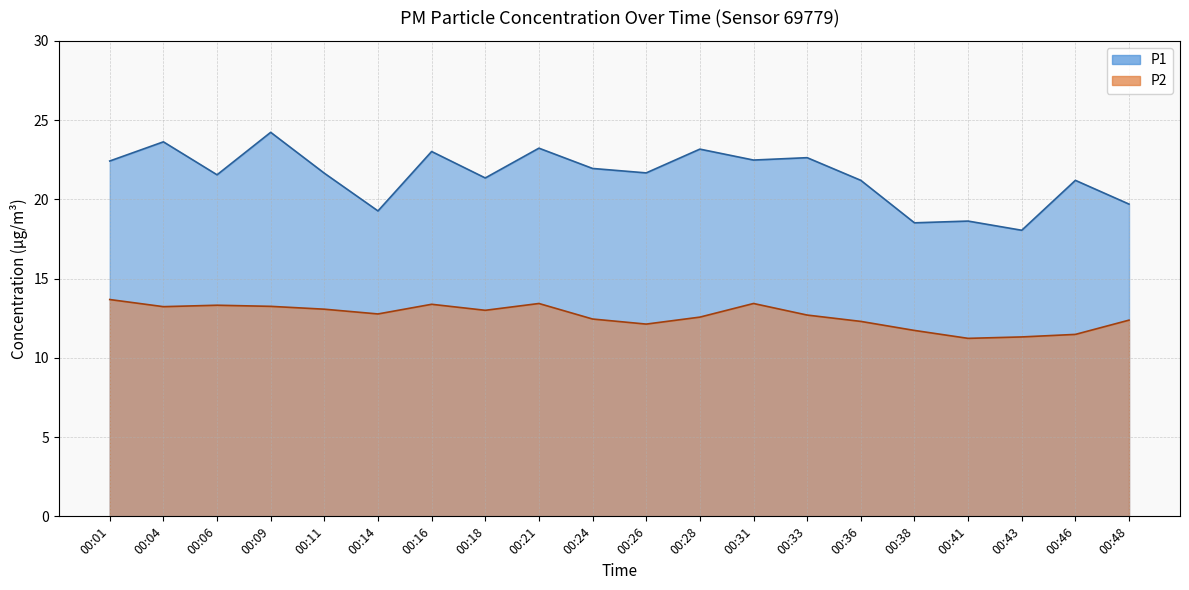

What is the minimum value for P2?

11.2